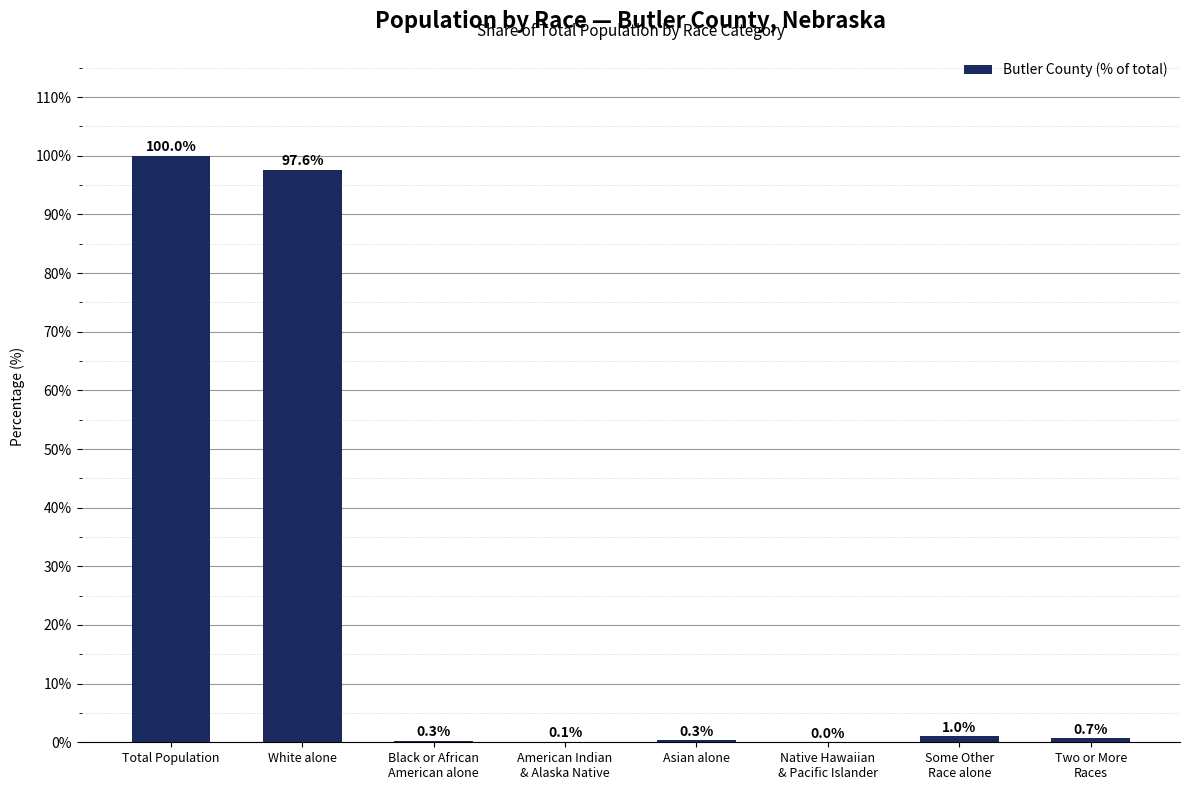

True or false: the data shows 97.6 at White alone.

True